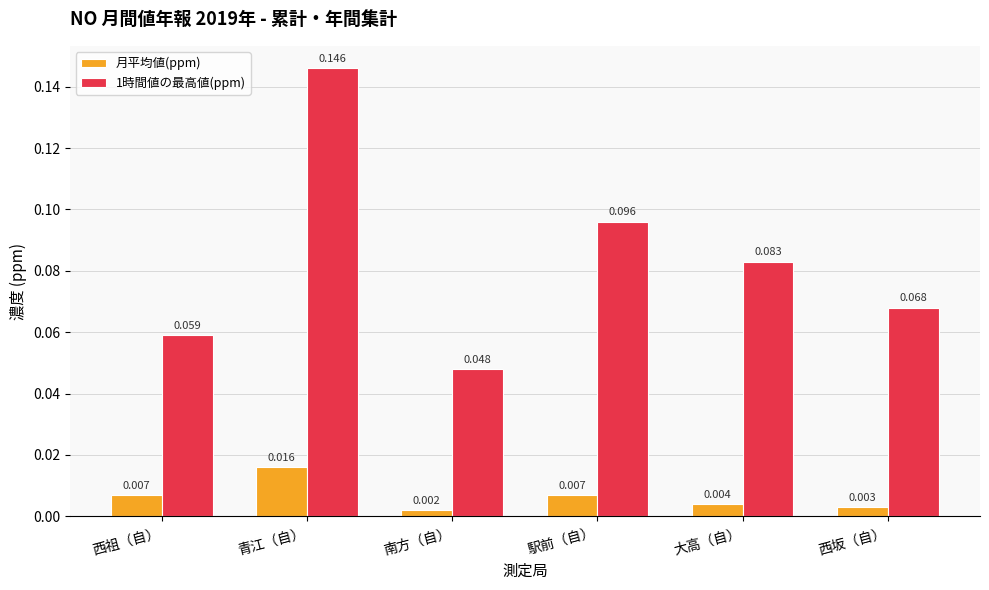

List the labels in order of 1時間値の最高値(ppm) value, smallest first.

南方（自）, 西祖（自）, 西坂（自）, 大高（自）, 駅前（自）, 青江（自）